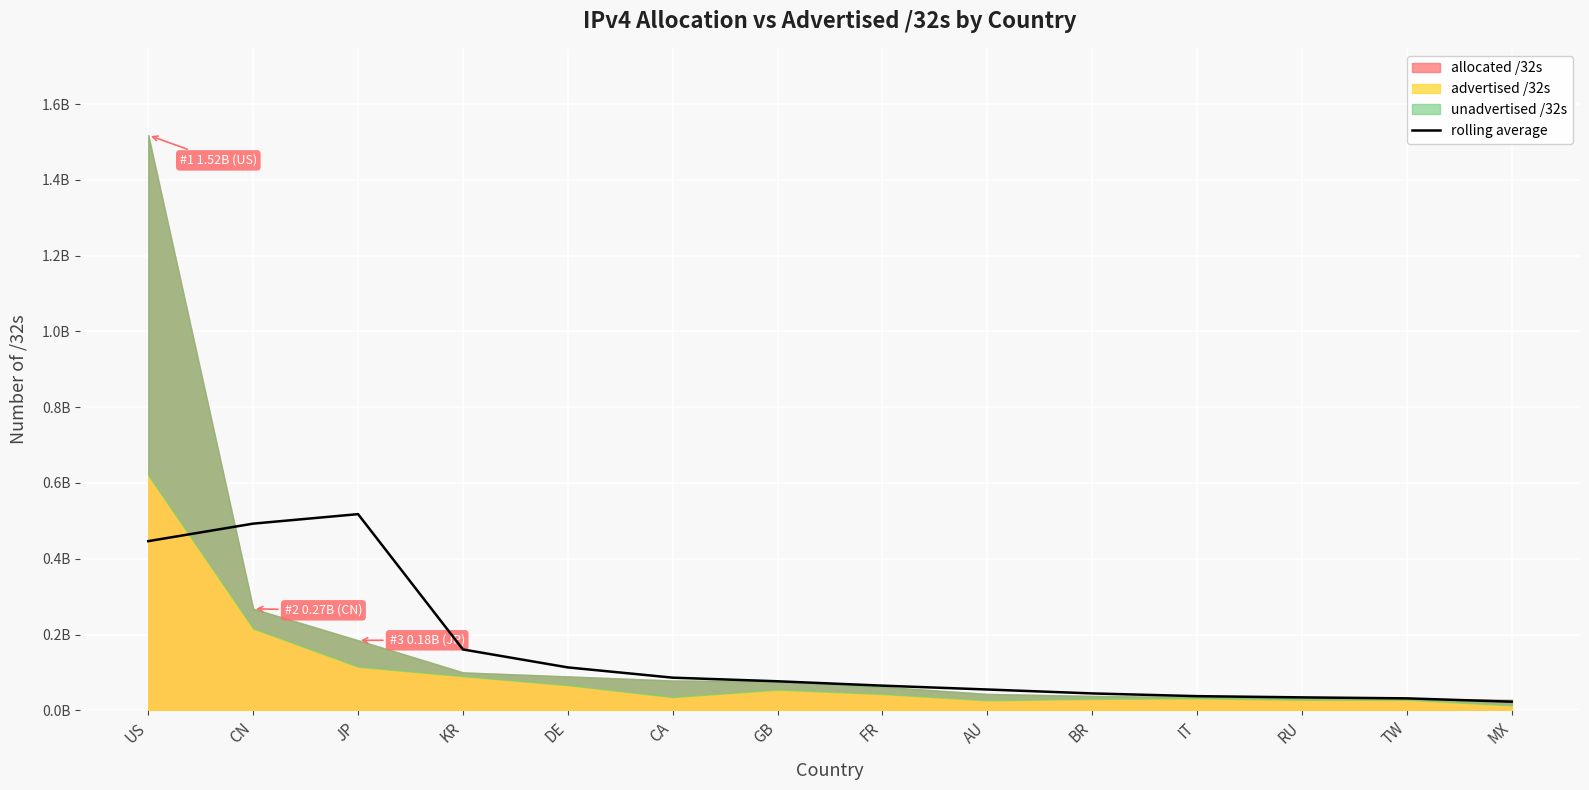

The value at FR is 19836808. True or false?

False